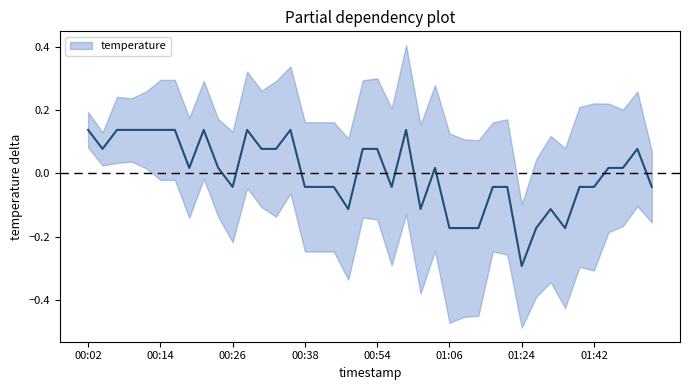

Which label corresponds to the smallest value in the chart?

01:24